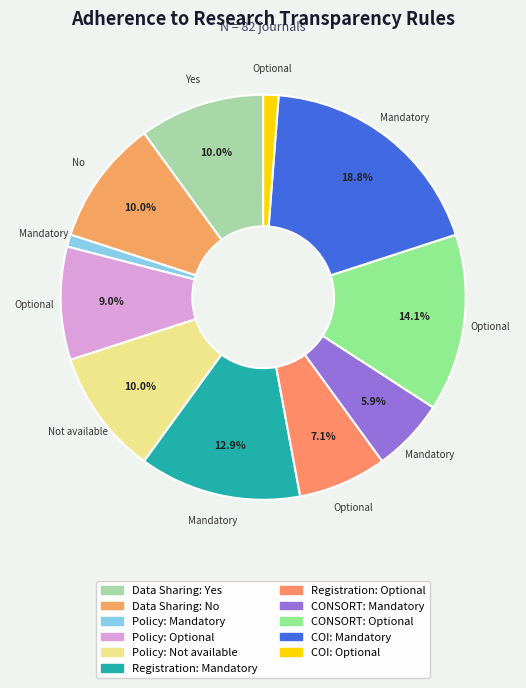

To the nearest percent, what is the combined percentage of COI: Mandatory and Registration: Optional?

26%